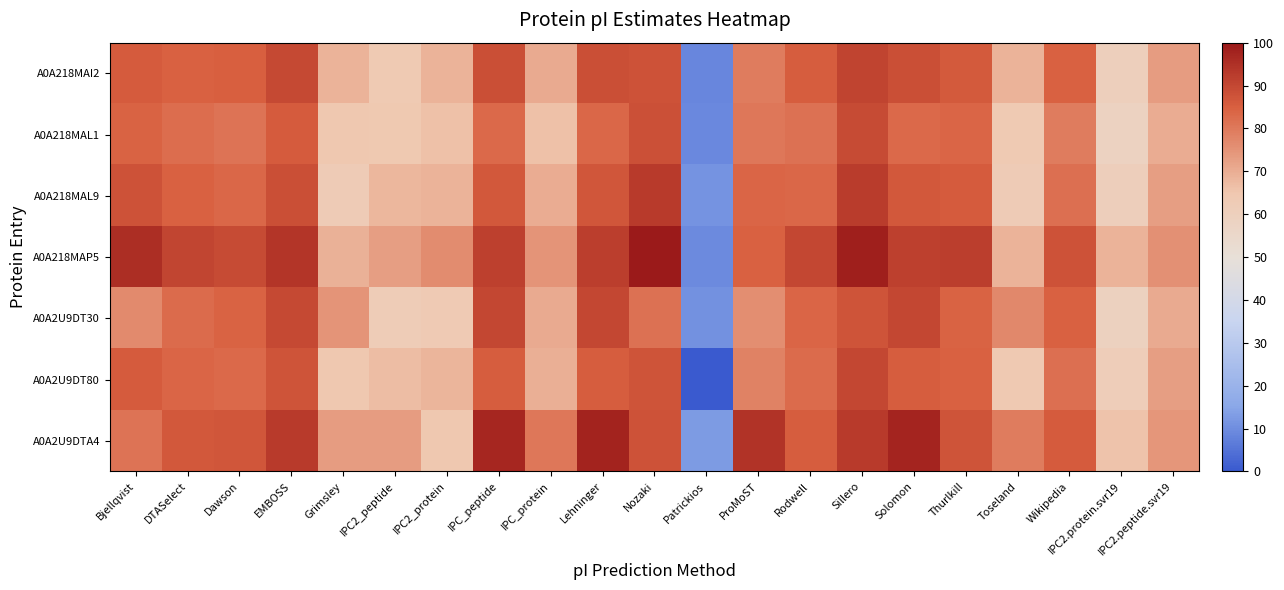

Reading left to right, extract all data points from this chart.

A0A218MAI2: Bjellqvist=85.6	DTASelect=84.7	Dawson=85.0	EMBOSS=89.6	Grimsley=69.1	IPC2_peptide=63.3	IPC2_protein=69.1	IPC_peptide=88.4	IPC_protein=70.3	Lehninger=88.4	Nozaki=87.8	Patrickios=8.8	ProMoST=79.5	Rodwell=85.3	Sillero=90.8	Solomon=88.4	Thurlkill=86.2	Toseland=68.8	Wikipedia=84.4	IPC2.protein.svr19=60.3	IPC2.peptide.svr19=73.3
A0A218MAL1: Bjellqvist=84.1	DTASelect=82.2	Dawson=81.0	EMBOSS=85.9	Grimsley=64.5	IPC2_peptide=64.2	IPC2_protein=66.4	IPC_peptide=83.2	IPC_protein=66.4	Lehninger=83.5	Nozaki=88.1	Patrickios=9.0	ProMoST=80.4	Rodwell=81.4	Sillero=89.3	Solomon=83.2	Thurlkill=83.8	Toseland=63.3	Wikipedia=79.5	IPC2.protein.svr19=58.2	IPC2.peptide.svr19=70.2
A0A218MAL9: Bjellqvist=87.8	DTASelect=84.7	Dawson=83.5	EMBOSS=88.4	Grimsley=62.7	IPC2_peptide=68.2	IPC2_protein=68.8	IPC_peptide=86.5	IPC_protein=70.0	Lehninger=86.8	Nozaki=92.7	Patrickios=11.2	ProMoST=83.8	Rodwell=83.5	Sillero=92.3	Solomon=86.5	Thurlkill=85.9	Toseland=62.7	Wikipedia=82.0	IPC2.protein.svr19=60.9	IPC2.peptide.svr19=72.8
A0A218MAP5: Bjellqvist=95.4	DTASelect=90.5	Dawson=89.3	EMBOSS=93.9	Grimsley=69.4	IPC2_peptide=72.8	IPC2_protein=76.5	IPC_peptide=91.7	IPC_protein=74.6	Lehninger=92.1	Nozaki=100.0	Patrickios=9.6	ProMoST=84.7	Rodwell=89.9	Sillero=98.5	Solomon=91.7	Thurlkill=92.1	Toseland=69.1	Wikipedia=87.8	IPC2.protein.svr19=69.1	IPC2.peptide.svr19=75.8
A0A2U9DT30: Bjellqvist=76.8	DTASelect=82.6	Dawson=84.1	EMBOSS=89.6	Grimsley=74.9	IPC2_peptide=62.4	IPC2_protein=63.0	IPC_peptide=90.2	IPC_protein=70.6	Lehninger=89.9	Nozaki=81.4	Patrickios=10.6	ProMoST=75.8	Rodwell=83.8	Sillero=87.5	Solomon=90.2	Thurlkill=84.1	Toseland=77.1	Wikipedia=84.4	IPC2.protein.svr19=59.0	IPC2.peptide.svr19=70.5
A0A2U9DT80: Bjellqvist=85.6	DTASelect=83.8	Dawson=82.9	EMBOSS=87.2	Grimsley=64.8	IPC2_peptide=67.0	IPC2_protein=68.5	IPC_peptide=85.3	IPC_protein=69.7	Lehninger=85.3	Nozaki=87.2	Patrickios=0.0	ProMoST=78.3	Rodwell=82.6	Sillero=89.9	Solomon=85.3	Thurlkill=84.4	Toseland=63.9	Wikipedia=81.6	IPC2.protein.svr19=61.5	IPC2.peptide.svr19=72.9
A0A2U9DTA4: Bjellqvist=81.0	DTASelect=86.5	Dawson=86.8	EMBOSS=92.7	Grimsley=73.1	IPC2_peptide=73.4	IPC2_protein=64.5	IPC_peptide=97.2	IPC_protein=80.1	Lehninger=97.9	Nozaki=87.8	Patrickios=12.5	ProMoST=94.5	Rodwell=85.3	Sillero=92.7	Solomon=97.6	Thurlkill=87.5	Toseland=79.5	Wikipedia=85.9	IPC2.protein.svr19=65.7	IPC2.peptide.svr19=74.5